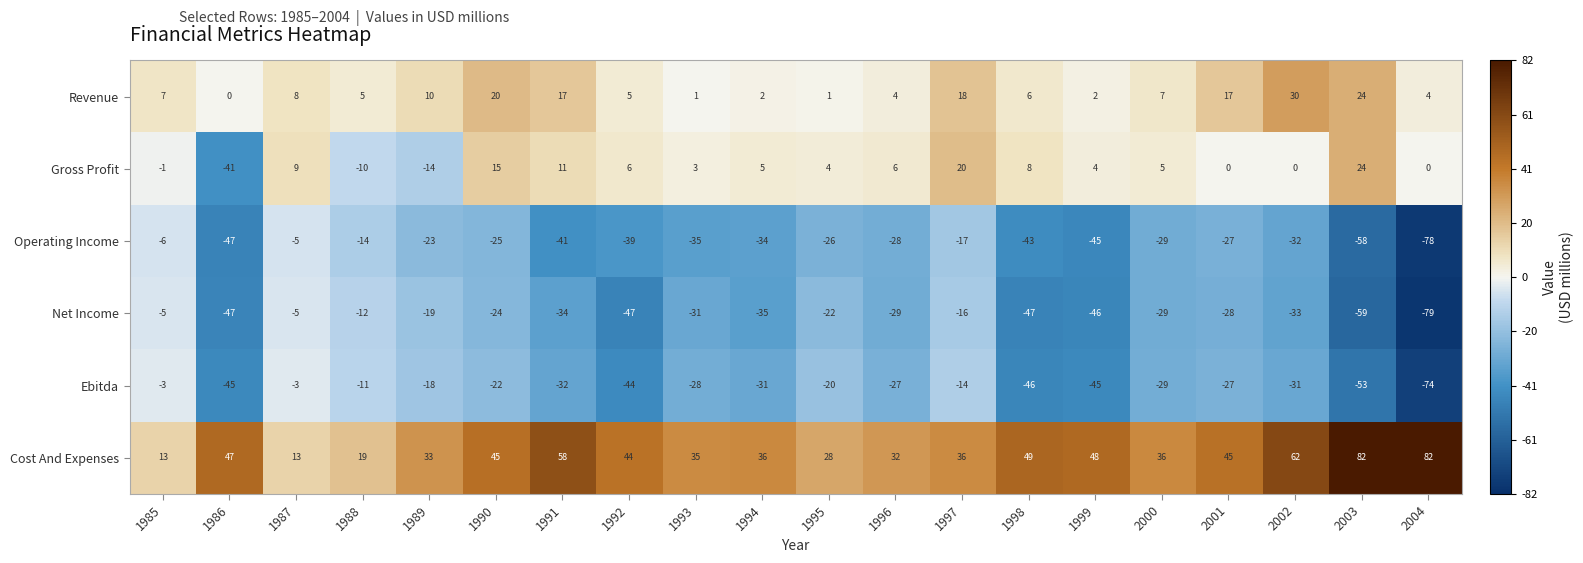

How many categories are shown in the chart?

20